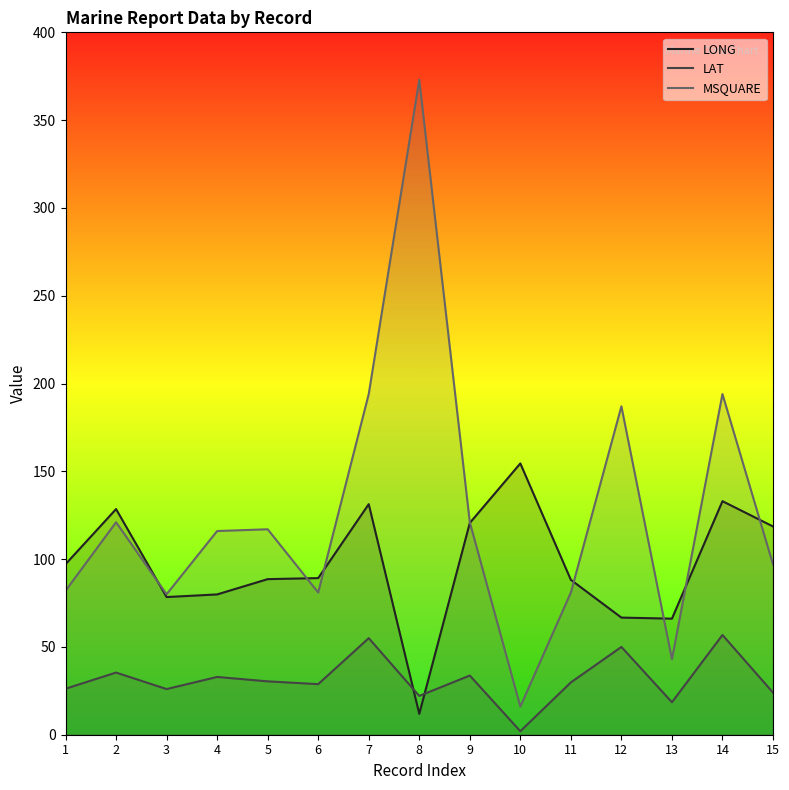

How many interior local peaks does the LONG series have?

4